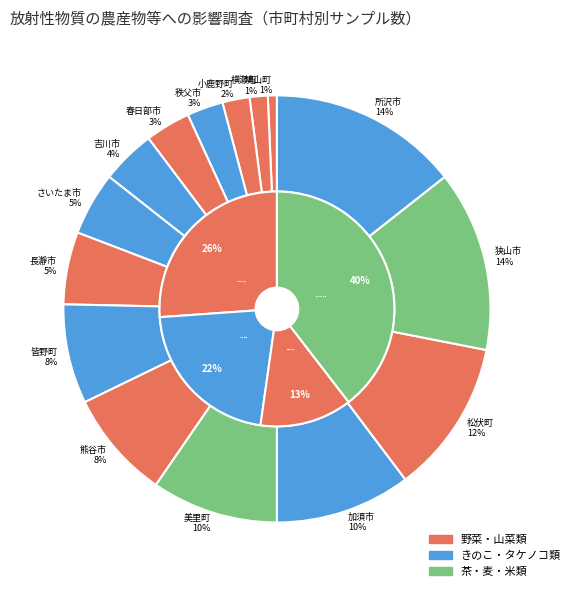

Is 熊谷市 the majority of the pie?

No